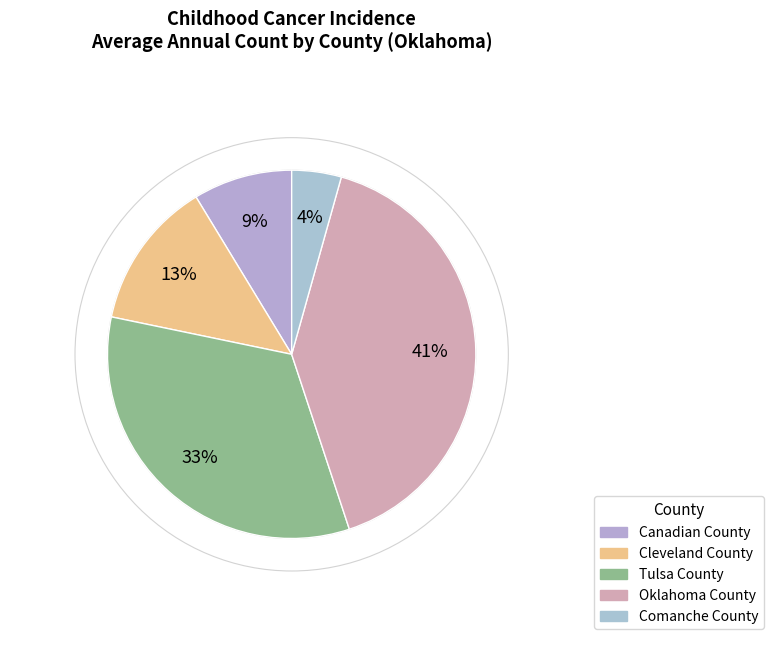

How much of the chart is everything except Comanche County?

95.7%